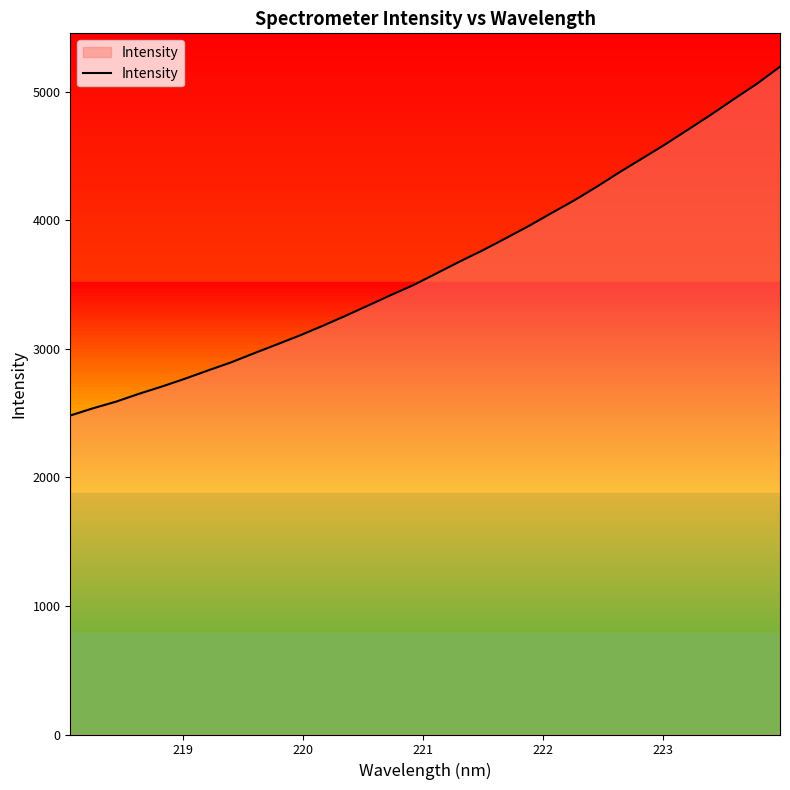

What is the maximum value shown in the chart?

5196.0